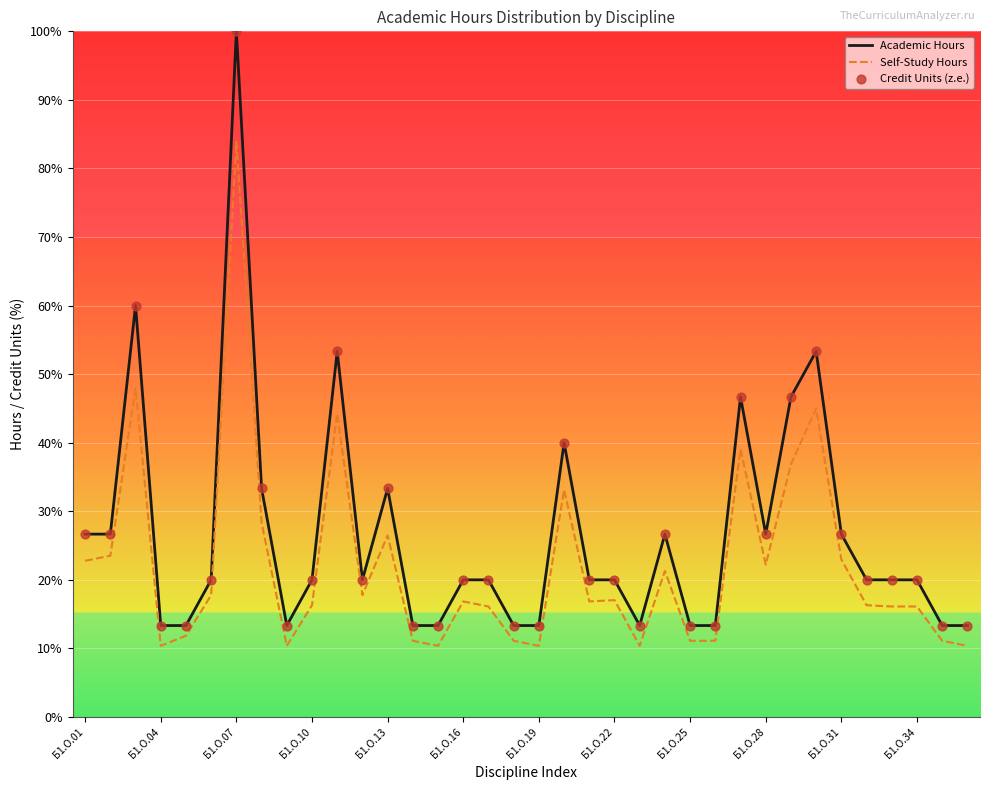

Which series has the widest spread of values?

Academic Hours